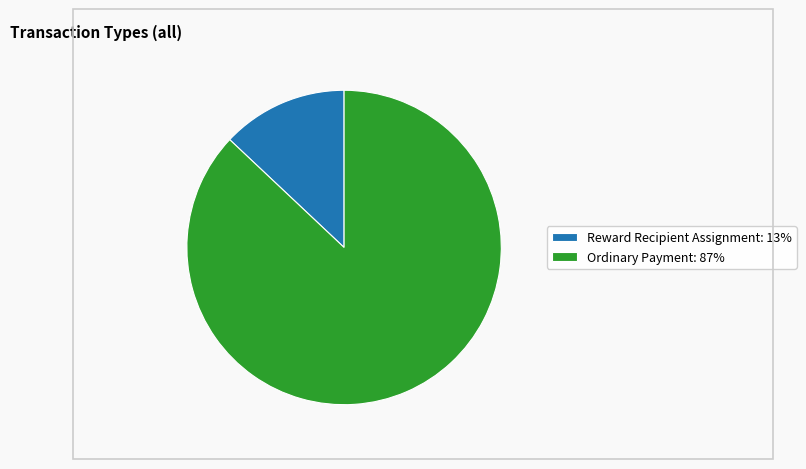

Which slice is the smallest?

Reward Recipient Assignment